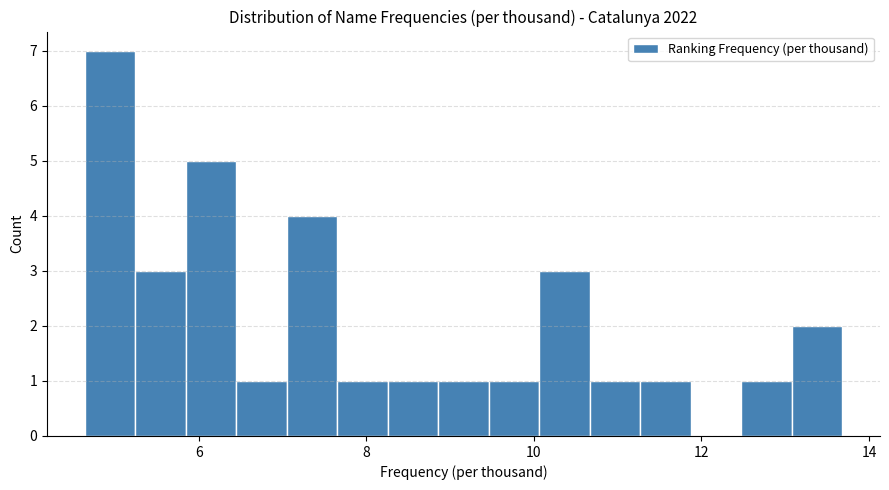

Around what value on the x-axis is the tallest bar? Give the approximate position of its centre, as read against the axis.

5.0